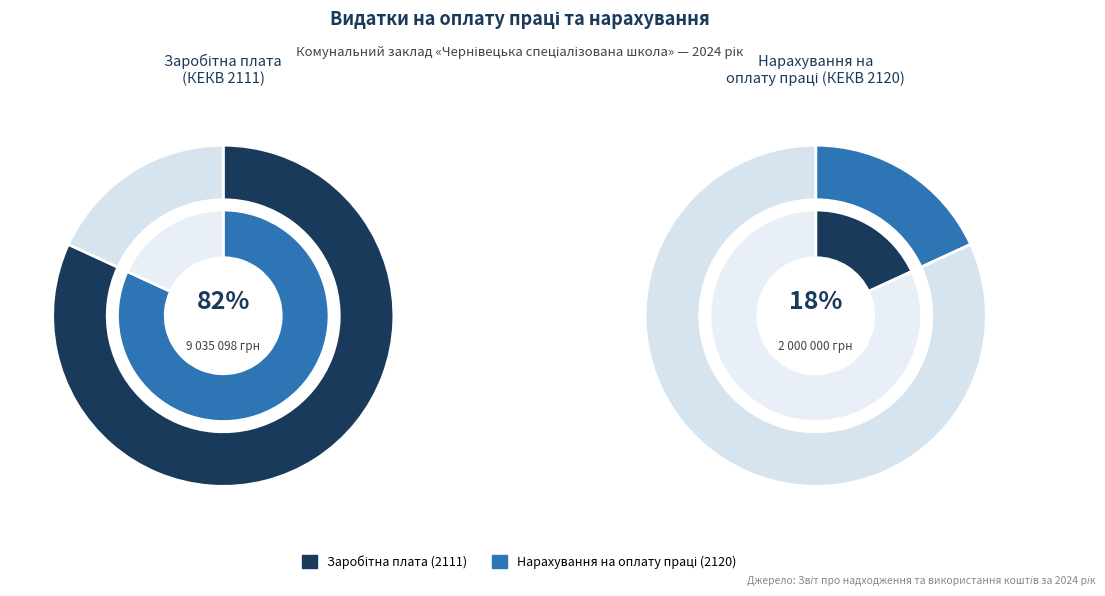

Which slice is the largest?

Заробітна плата